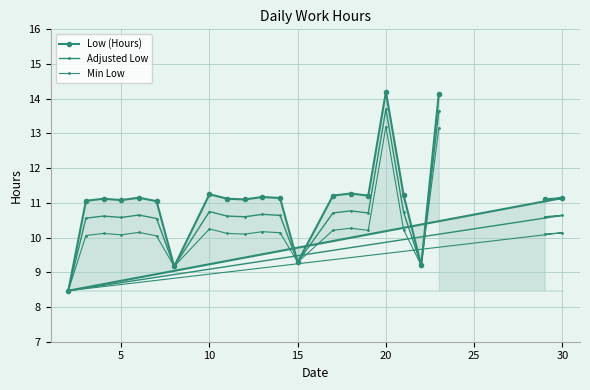

How many distinct data groups are displayed?

3